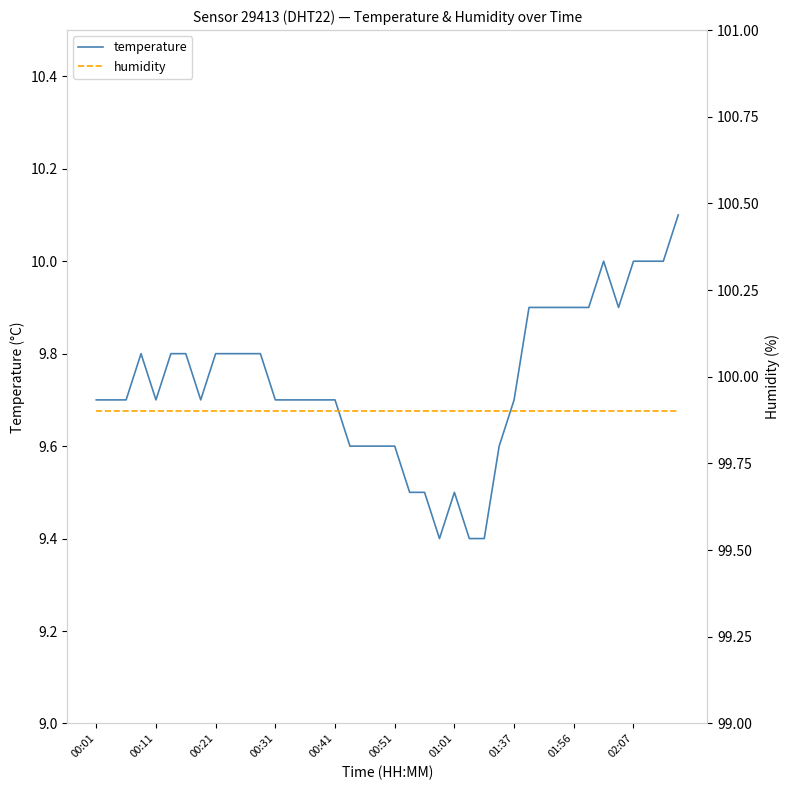

The value of temperature at 01:01 is 9.5. True or false?

True